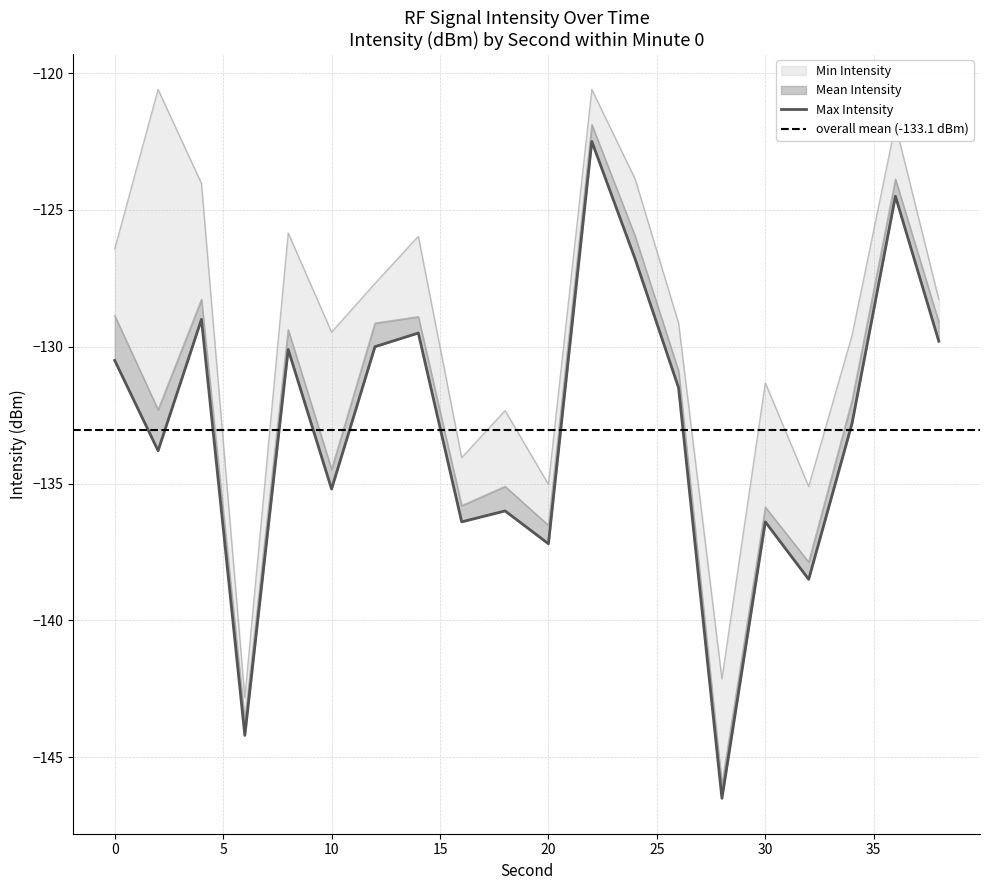

Is it true that Min Intensity equals -52.9 at 18?

False